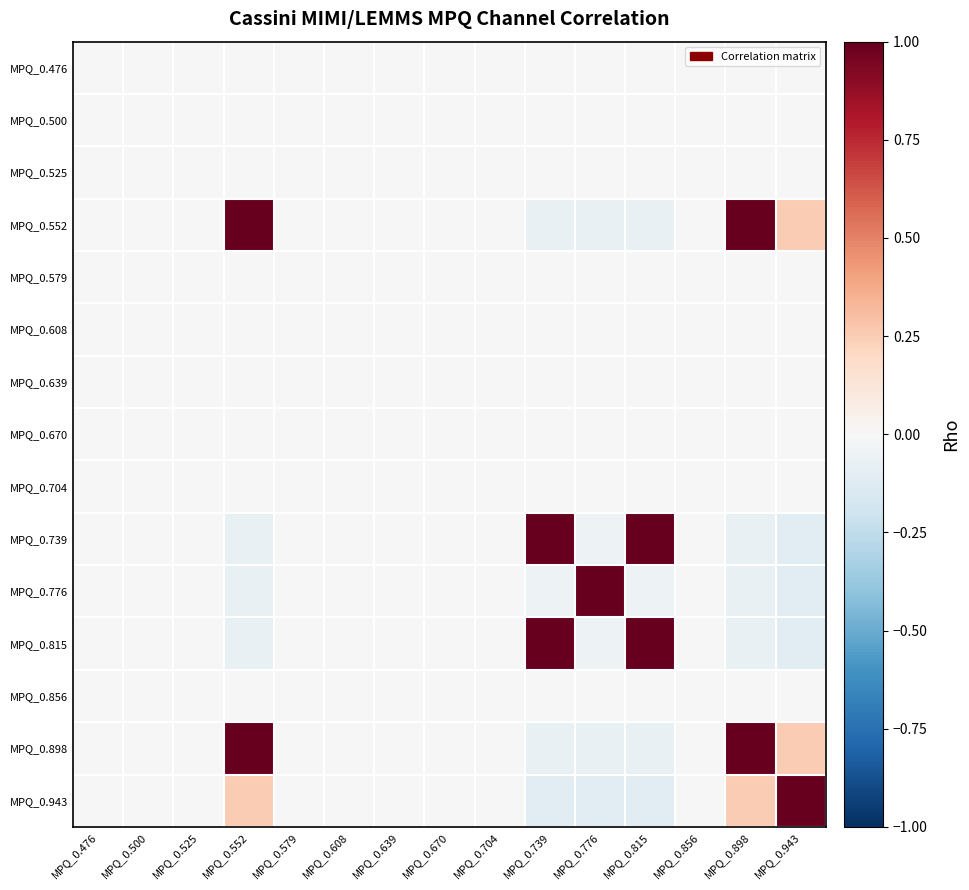

At which category is the sum across all series the highest?

MPQ_0.552